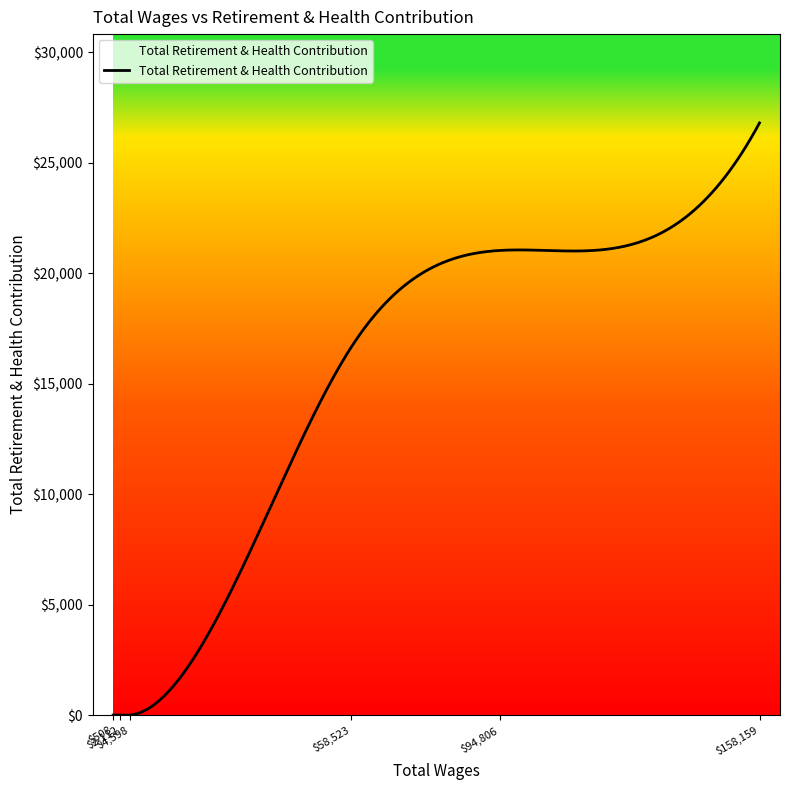

What is the difference between the maximum and minimum values?

26815.8